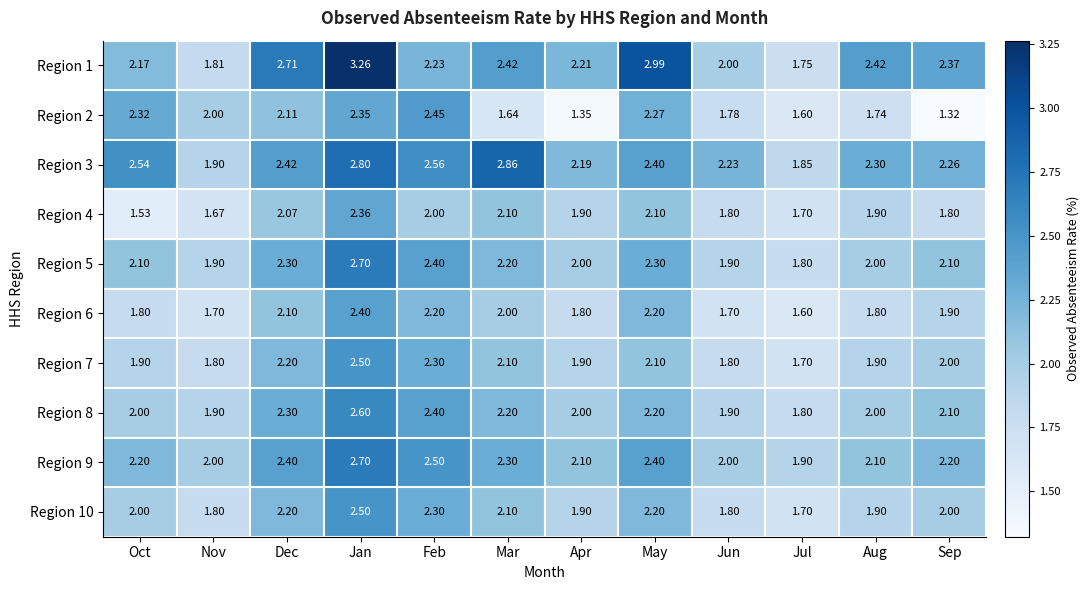

At which category is the sum across all series the highest?

Jan